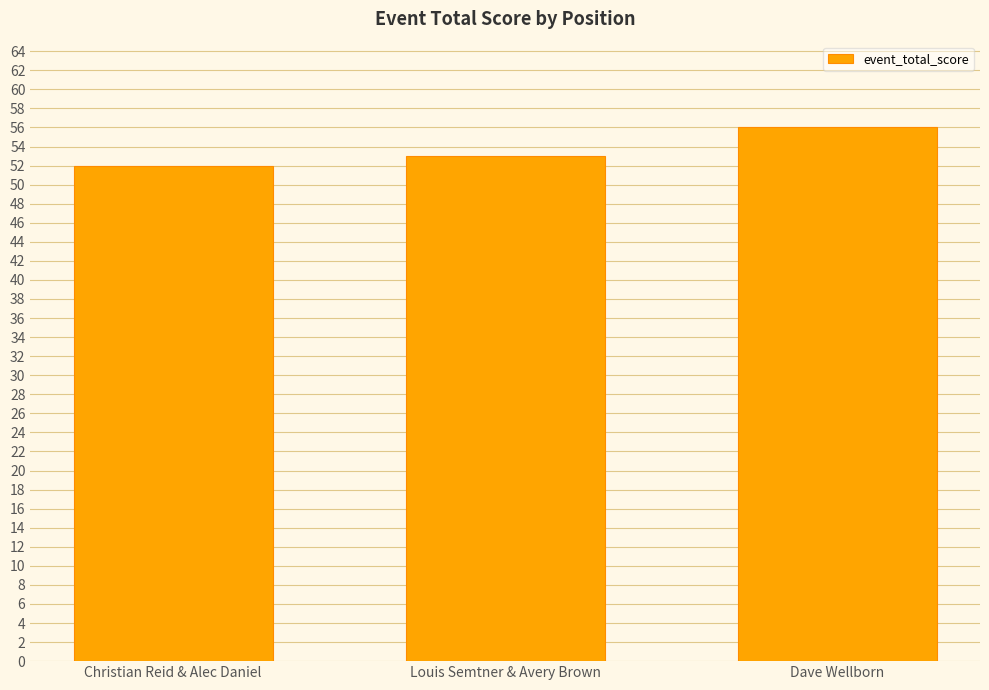

How many data points are less than 53?

1